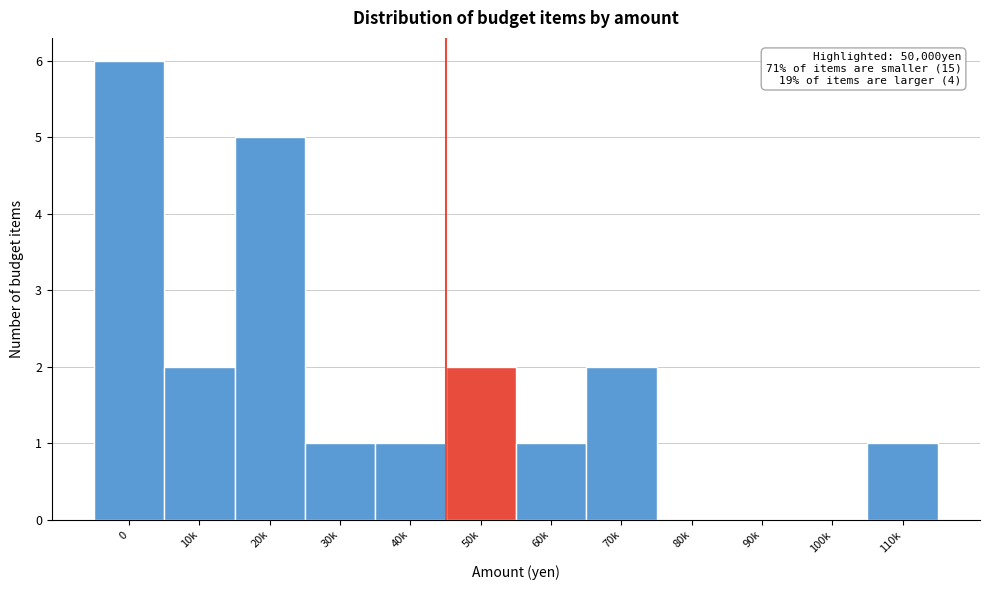

Reading left to right, transcribe all the data shown in this chart.

0=6	10k=2	20k=5	30k=1	40k=1	50k=2	60k=1	70k=2	80k=0	90k=0	100k=0	110k=1